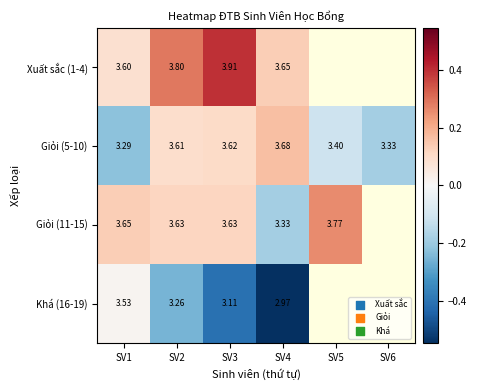

Is the value of Xuất sắc (1-4) at SV1 greater than the value of Giỏi (11-15) at SV4?

Yes